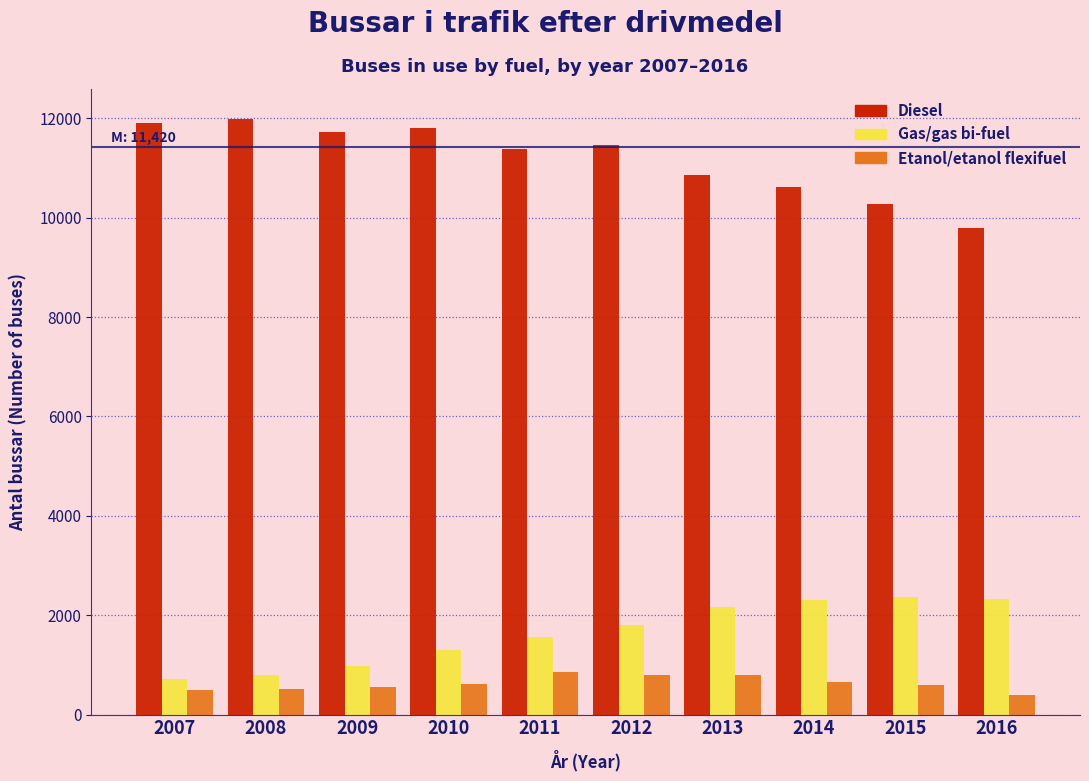

The Gas/gas bi-fuel series shows 786 at 2008. True or false?

True